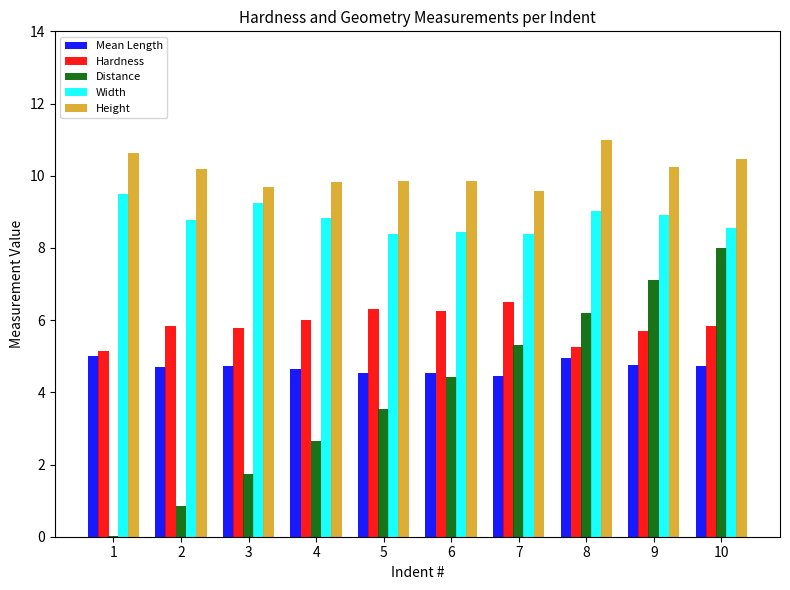

Which series has the widest spread of values?

Distance